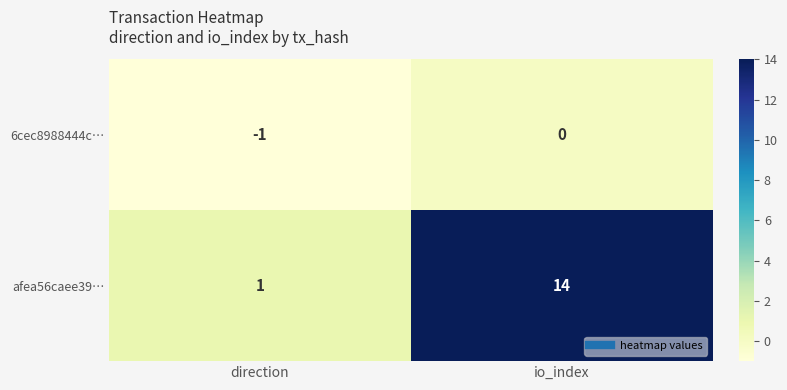

Is the value of 6cec8988444c… at direction greater than the value of afea56caee39… at io_index?

No